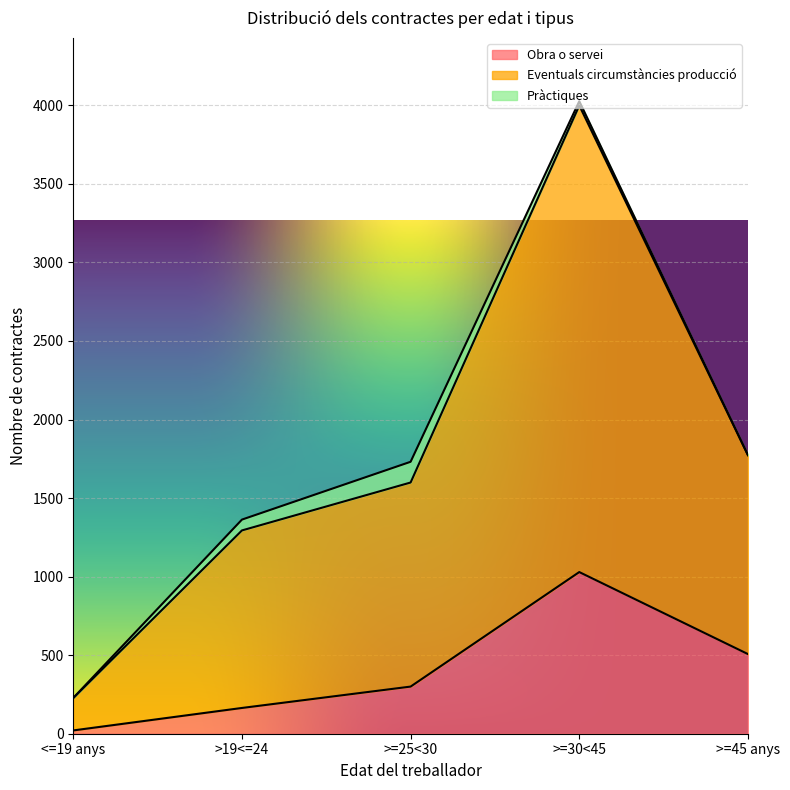

Rank the categories by Obra o servei value from lowest to highest.

<=19 anys, >19<=24, >=25<30, >=45 anys, >=30<45